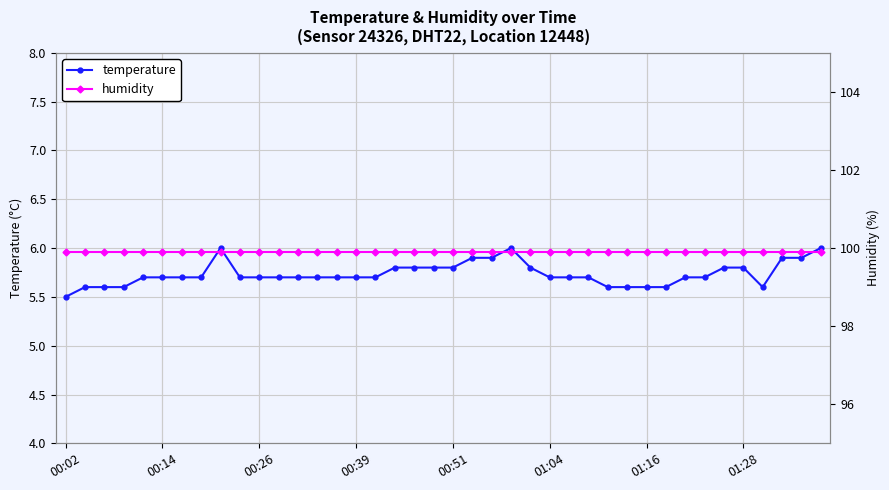

True or false: temperature has more than 0 interior local peaks.

True